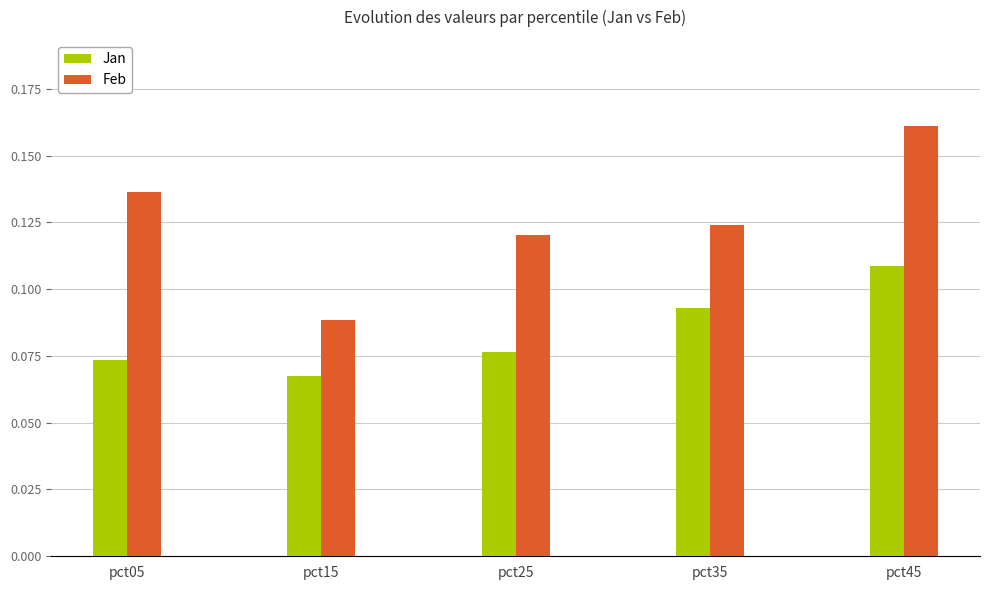

Which series has the widest spread of values?

Feb